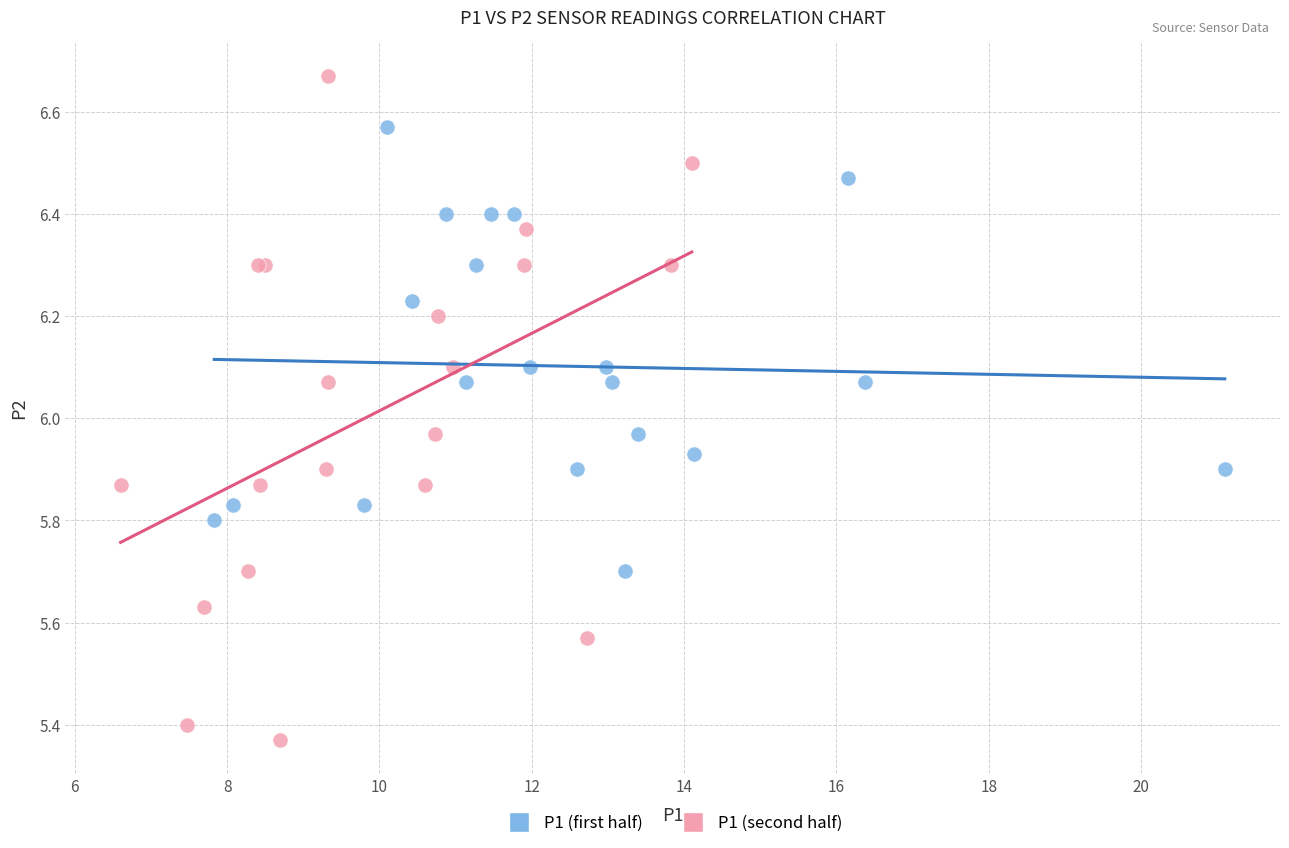

Which series contains the highest Y value?

P1 (second half)